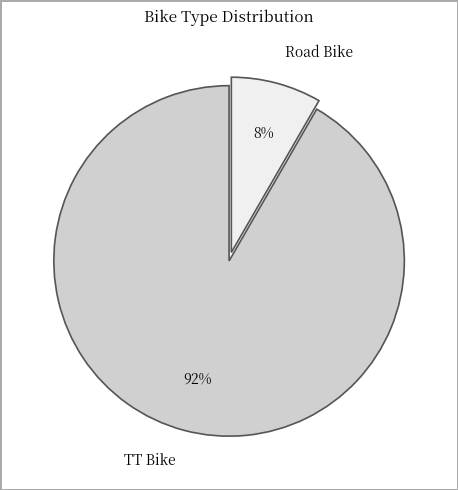

How many segments does this pie chart have?

2